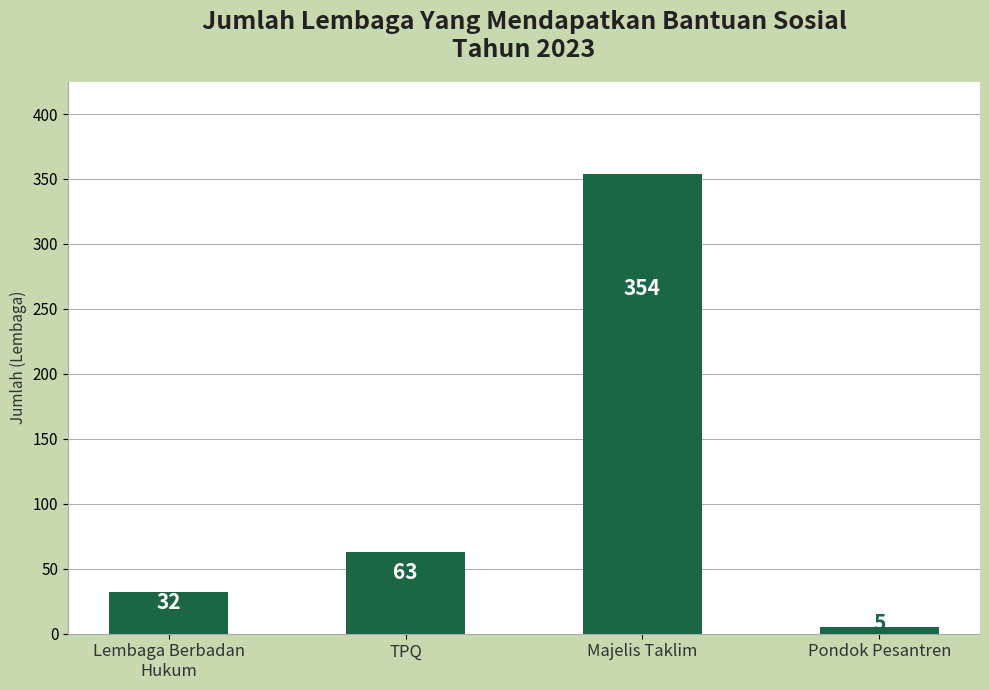

True or false: the data shows 63 at TPQ.

True